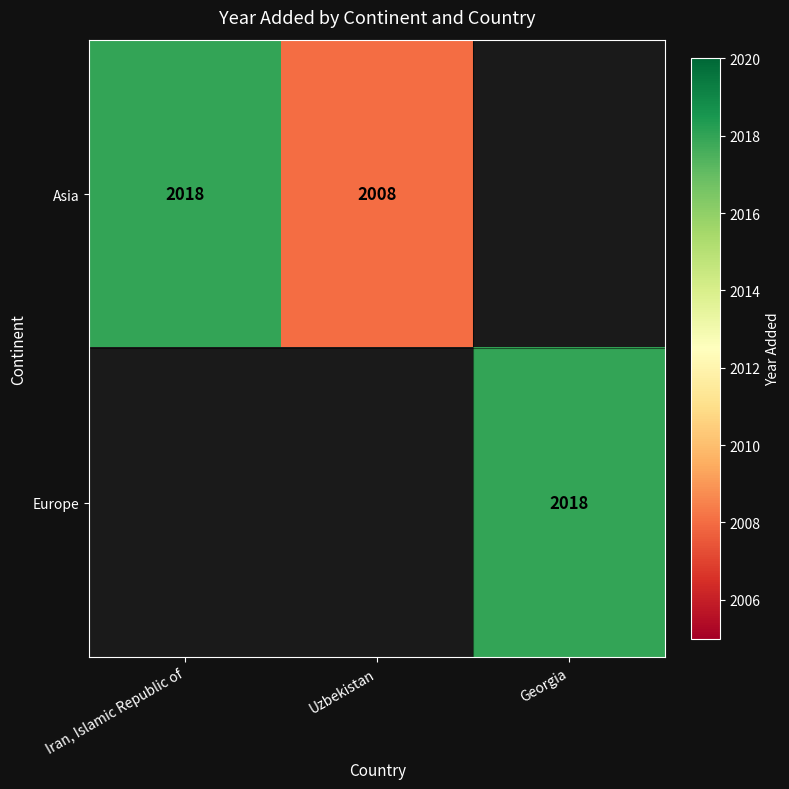

What is the sum of the Asia values at Uzbekistan and Iran, Islamic Republic of?

4026